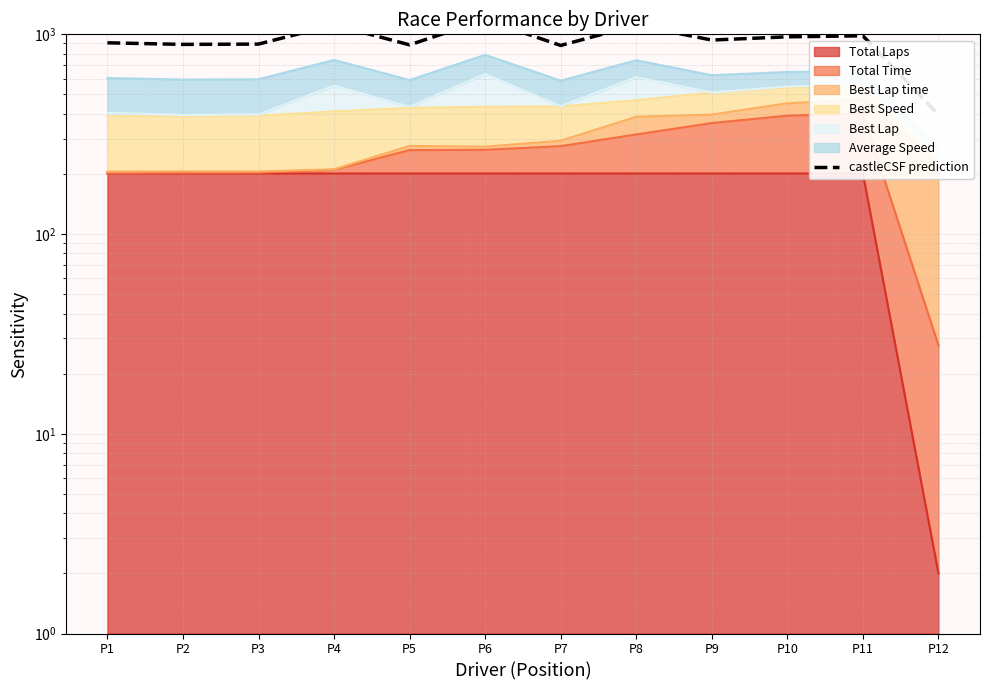

List the labels in order of value, largest first.

P6, P4, P8, P11, P10, P9, P1, P3, P2, P5, P7, P12